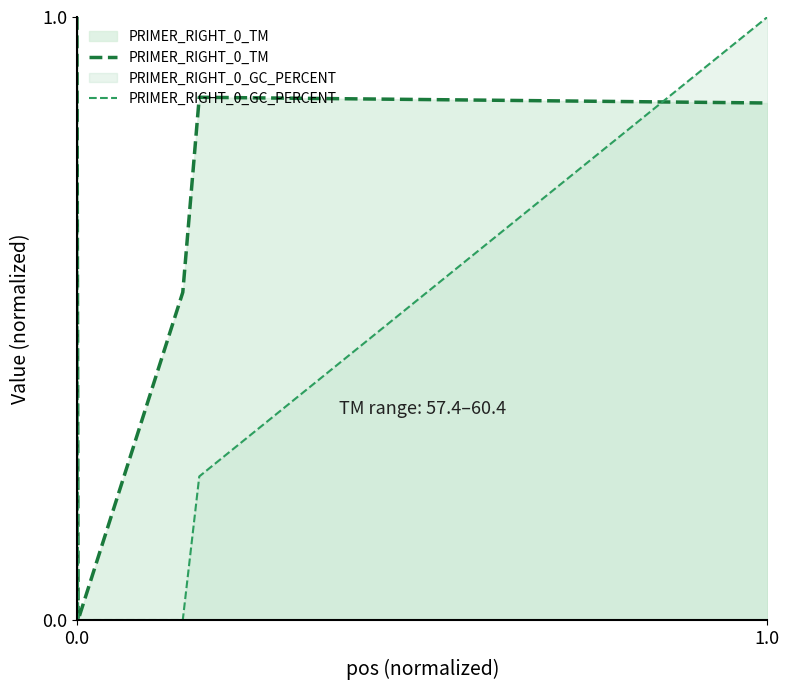

How many values in the PRIMER_RIGHT_0_TM series exceed 0?

4